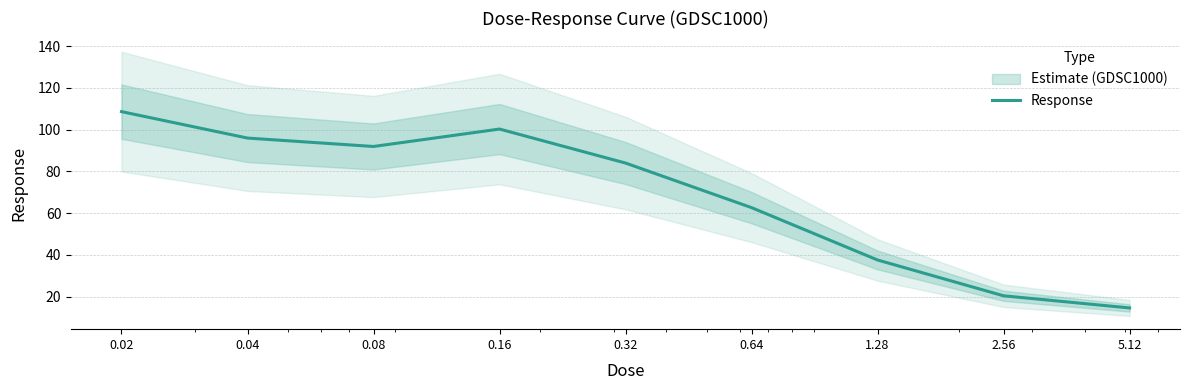

What is the difference between the values at 2.56 and 0.32?

63.6